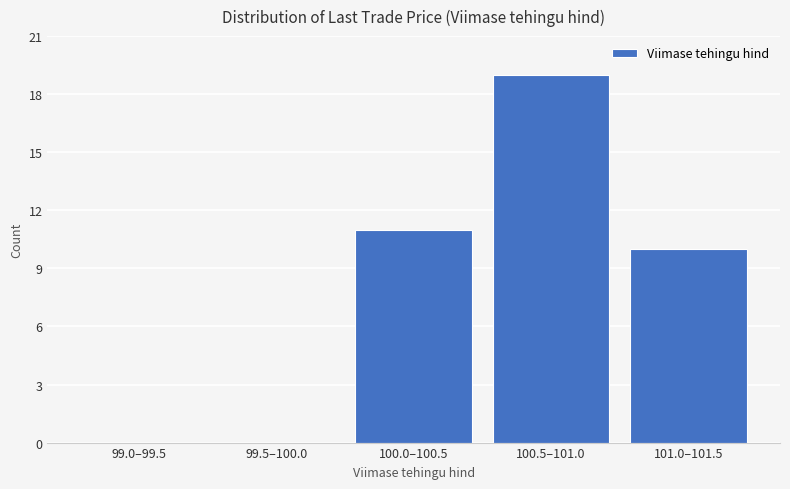

Reading left to right, what are all the values shown in this chart?

99.0–99.5=0	99.5–100.0=0	100.0–100.5=11	100.5–101.0=19	101.0–101.5=10